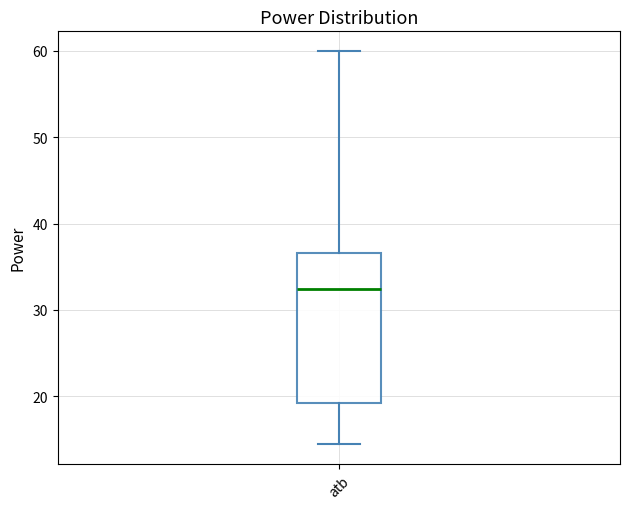

Read this box plot against the y-axis: the position of the median line, the range covered by the box, and the ends of both whiskers. The values are not printed on the chart, so give them approximately, as read against the axis.

median 32, box 19 to 37, whiskers 14 to 60